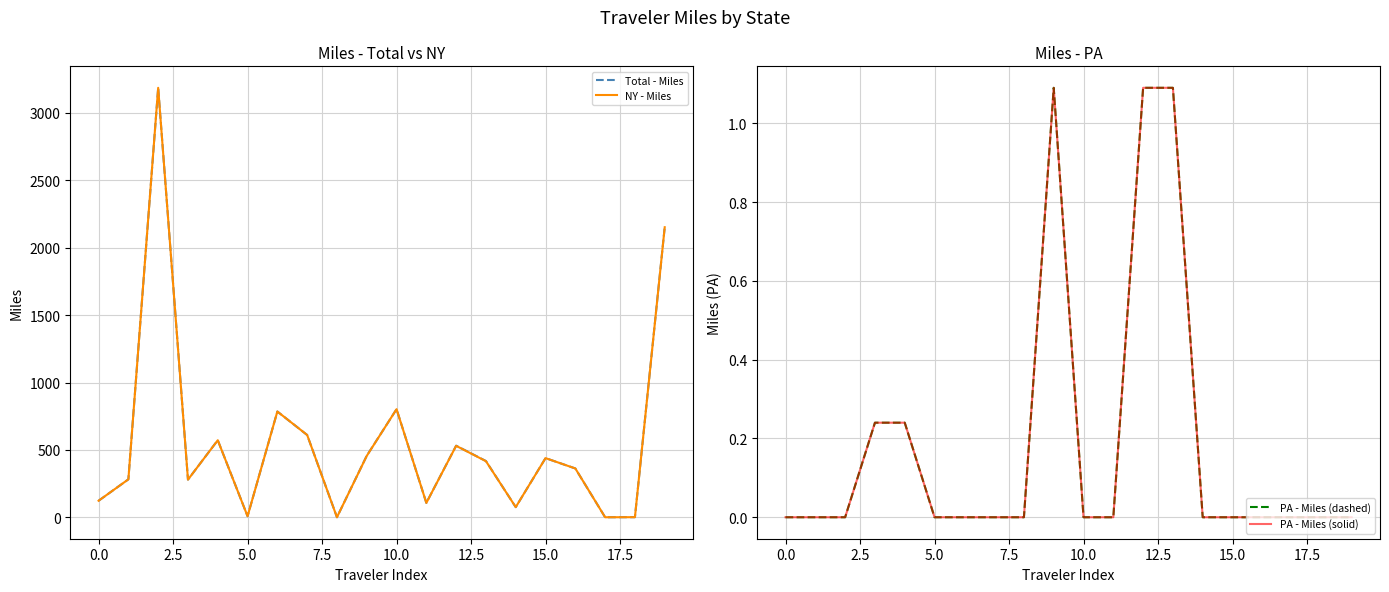

The value of Total - Miles at 19 is 2151.6. True or false?

True